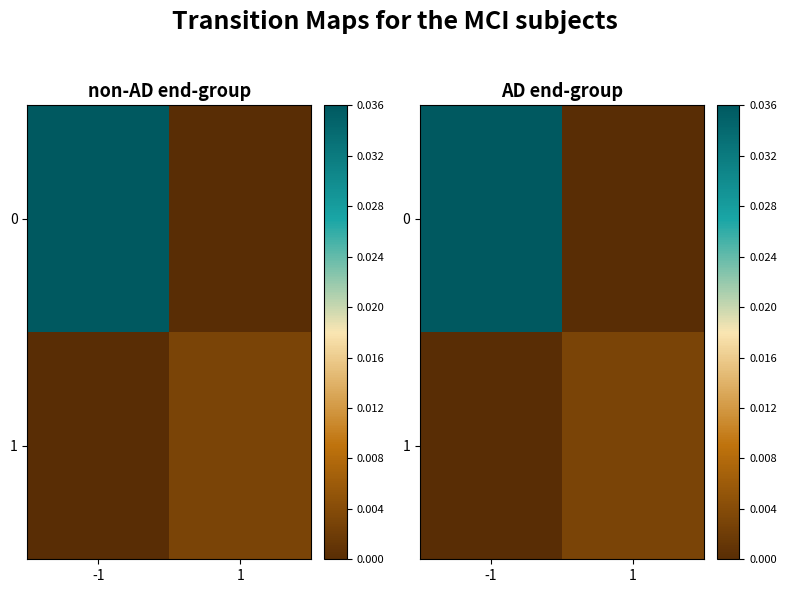

True or false: 1 has a value of 0.0 at 1.

False